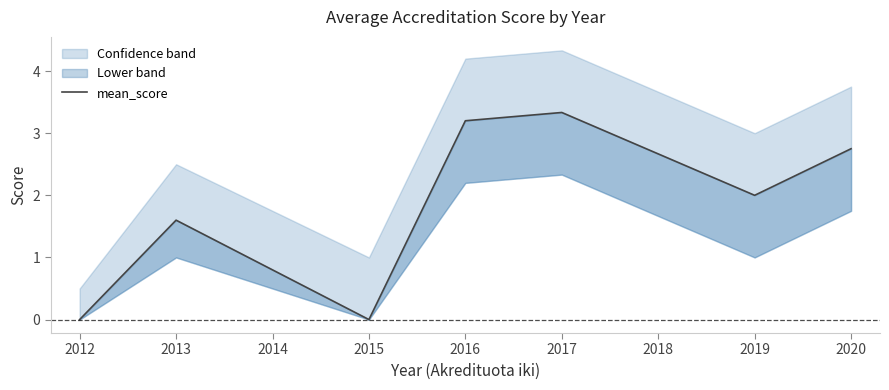

What is the average value?

1.8